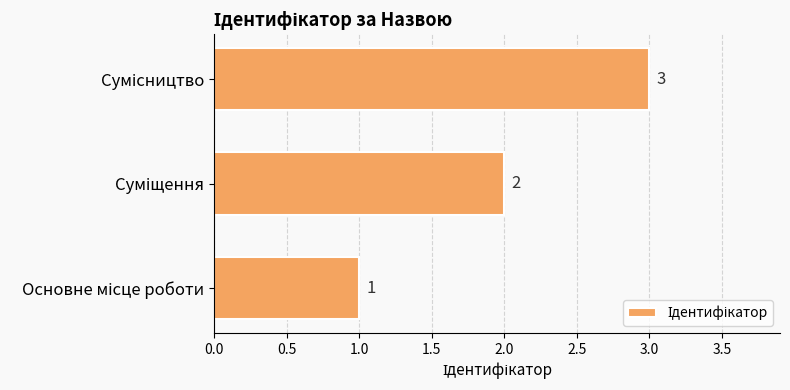

How many values are between 1 and 3?

3